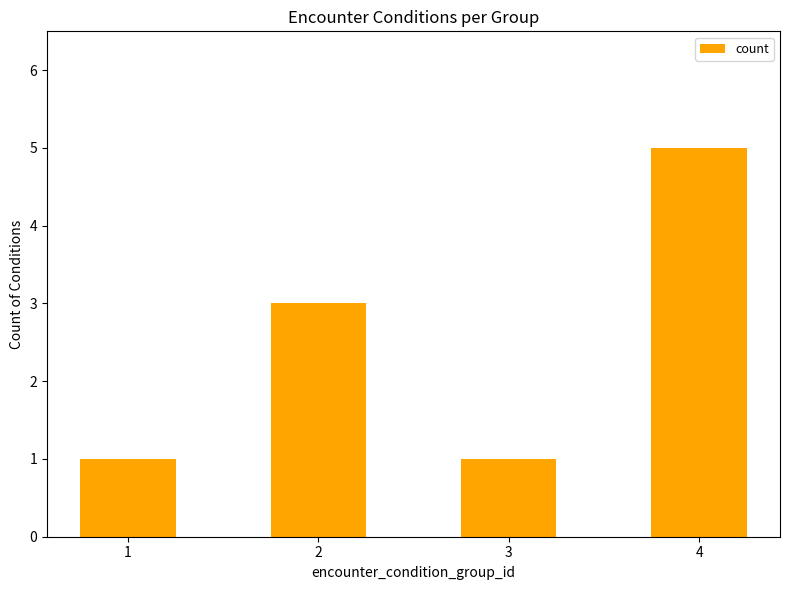

What is the change in value from 1 to 2?

+2